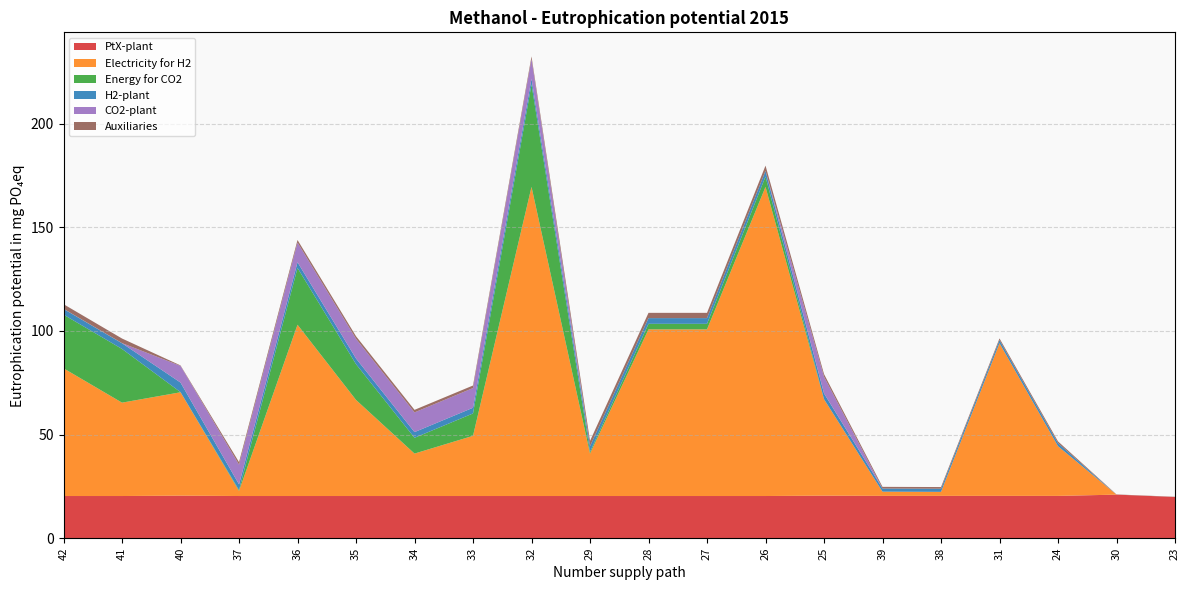

Reading right to left, transcribe all the data shown in this chart.

PtX-plant: 19.9	21.0	20.4	20.4	20.4	20.4	20.5	20.4	20.4	20.4	20.4	20.4	20.4	20.4	20.4	20.4	20.4	20.5	20.4	20.4
Electricity for H2: 0.0	0.0	24.0	73.7	1.9	2.0	46.5	149.1	80.4	80.4	20.5	149.1	29.0	20.5	46.4	82.6	2.5	49.9	45.0	61.6
Energy for CO2: 0.0	0.0	0.0	0.0	0.0	0.0	0.1	5.0	2.7	2.7	0.8	49.5	10.8	7.6	17.3	27.4	0.4	0.1	25.9	25.9
H2-plant: 0.0	0.0	1.5	1.5	1.5	1.5	2.8	2.7	2.7	2.7	2.7	2.7	2.7	2.7	2.7	2.7	2.7	4.6	2.7	2.7
CO2-plant: 0.0	0.0	0.0	0.0	0.0	0.0	8.0	0.0	0.0	0.0	0.0	9.5	9.5	9.5	9.5	9.5	9.5	8.0	0.1	0.1
Auxiliaries: 0.1	0.1	0.8	0.8	0.8	0.8	1.3	2.5	2.5	2.5	2.5	1.2	1.2	1.2	1.2	1.2	1.2	0.2	2.2	2.2